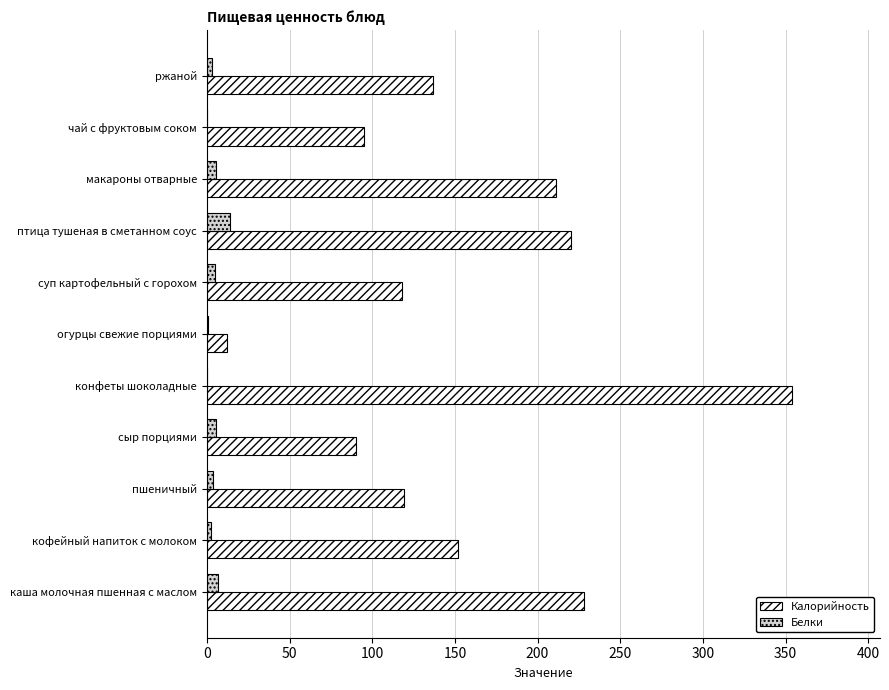

Where is Калорийность nearest to the value 183?

макароны отварные